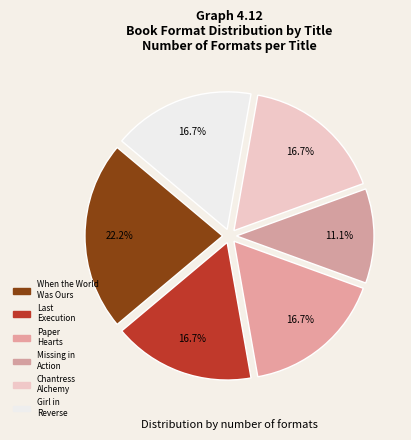

Which slice is the smallest?

Missing in Action